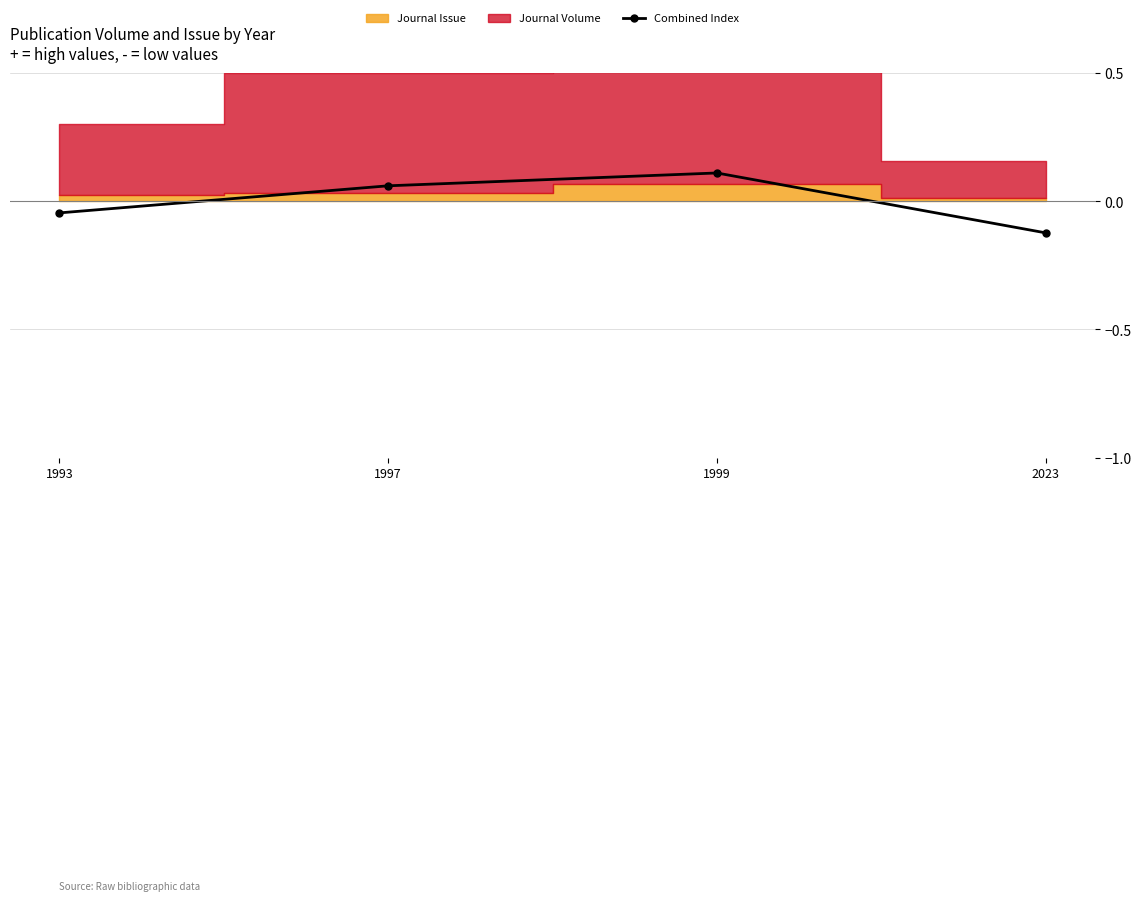

Rank the categories by value from highest to lowest.

1999, 1997, 1993, 2023